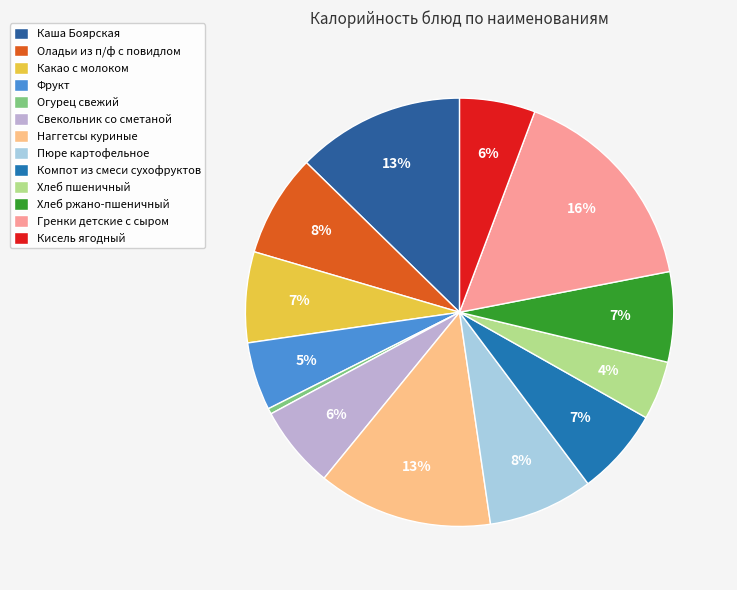

How many segments does this pie chart have?

13